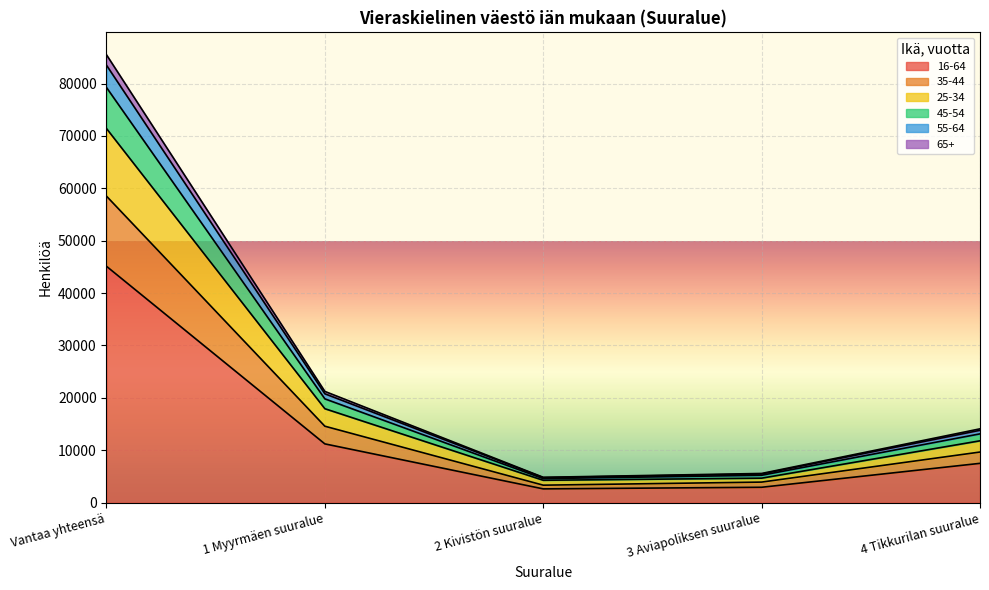

At which label does 16-64 reach its peak?

Vantaa yhteensä